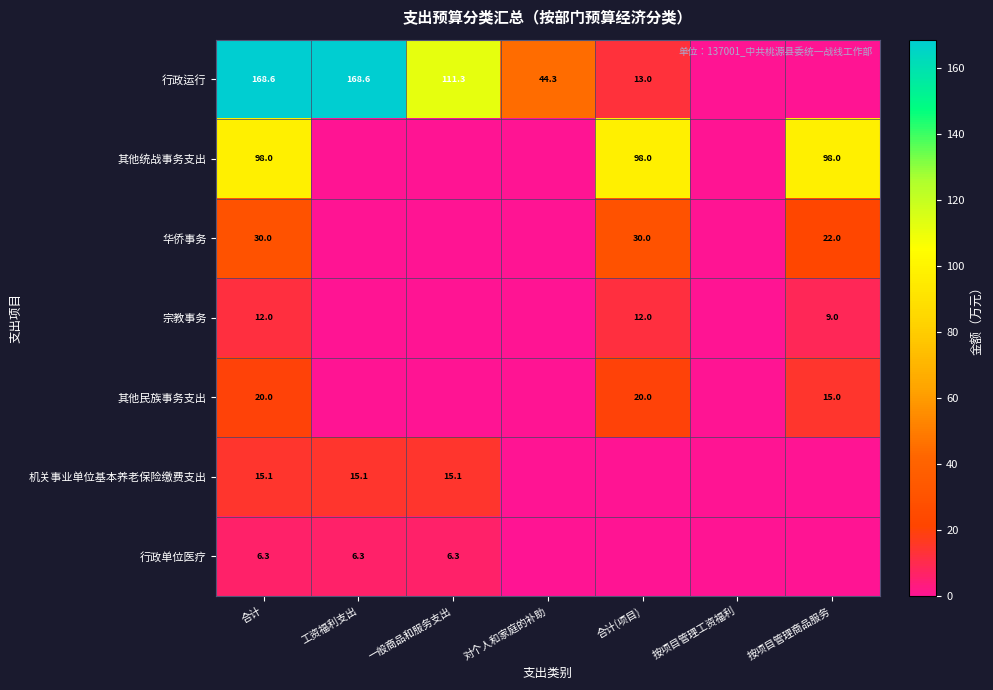

What is the sum of the 其他民族事务支出 values at 合计(项目) and 按项目管理商品服务?

35.0